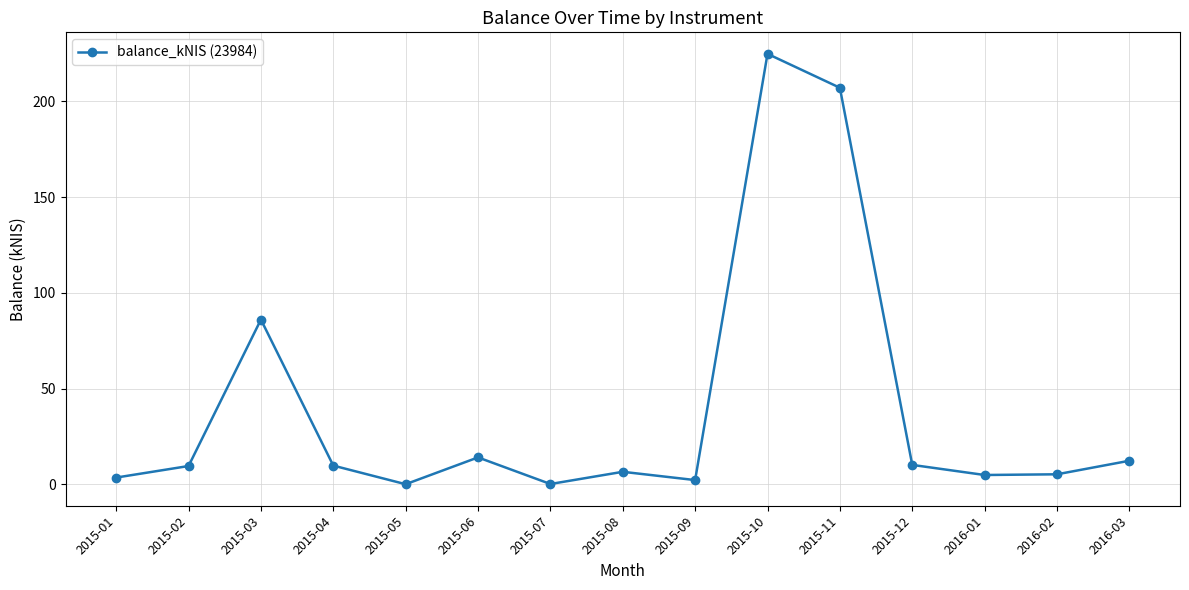

What is the change in value from 2015-07 to 2015-12?

+10.0